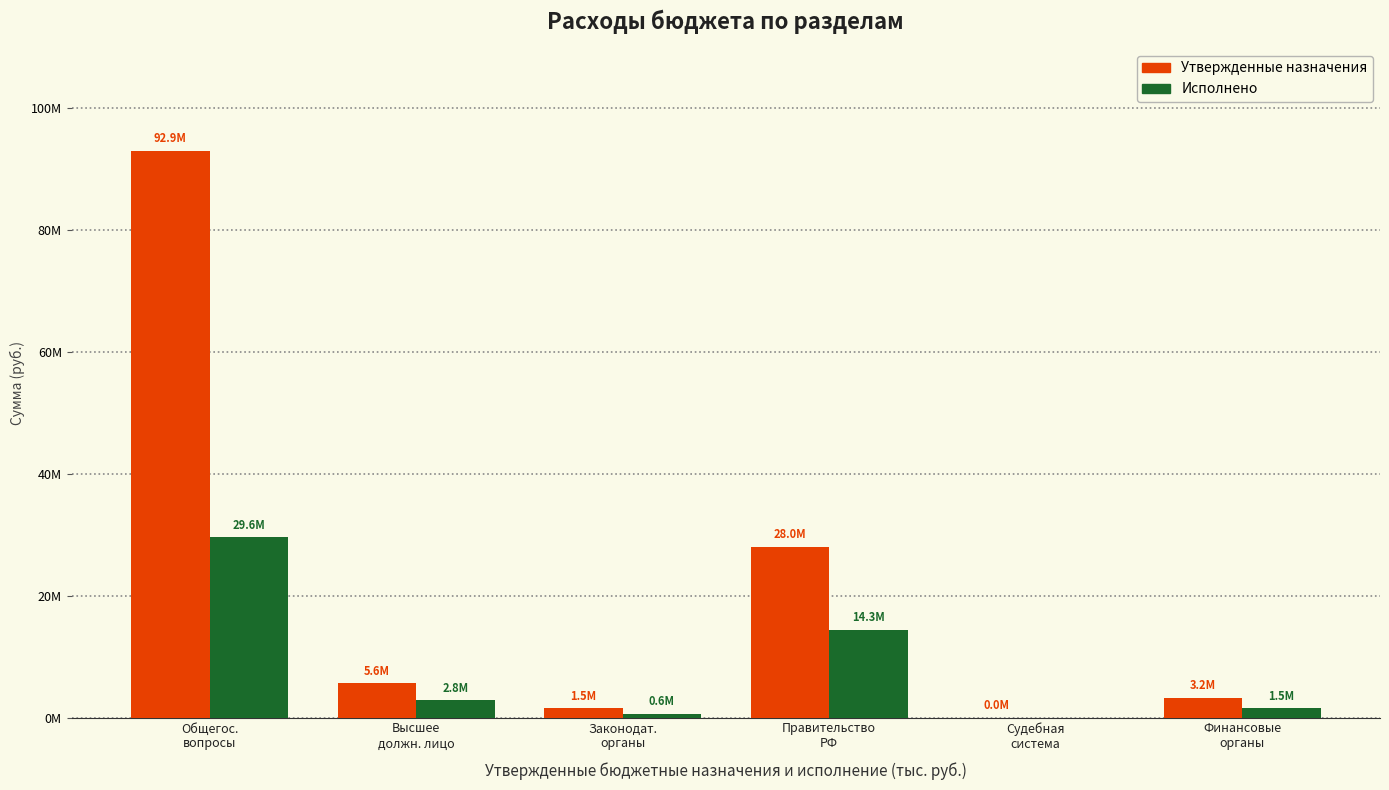

Which has a higher value, Судебная
система or Общегос.
вопросы?

Общегос.
вопросы